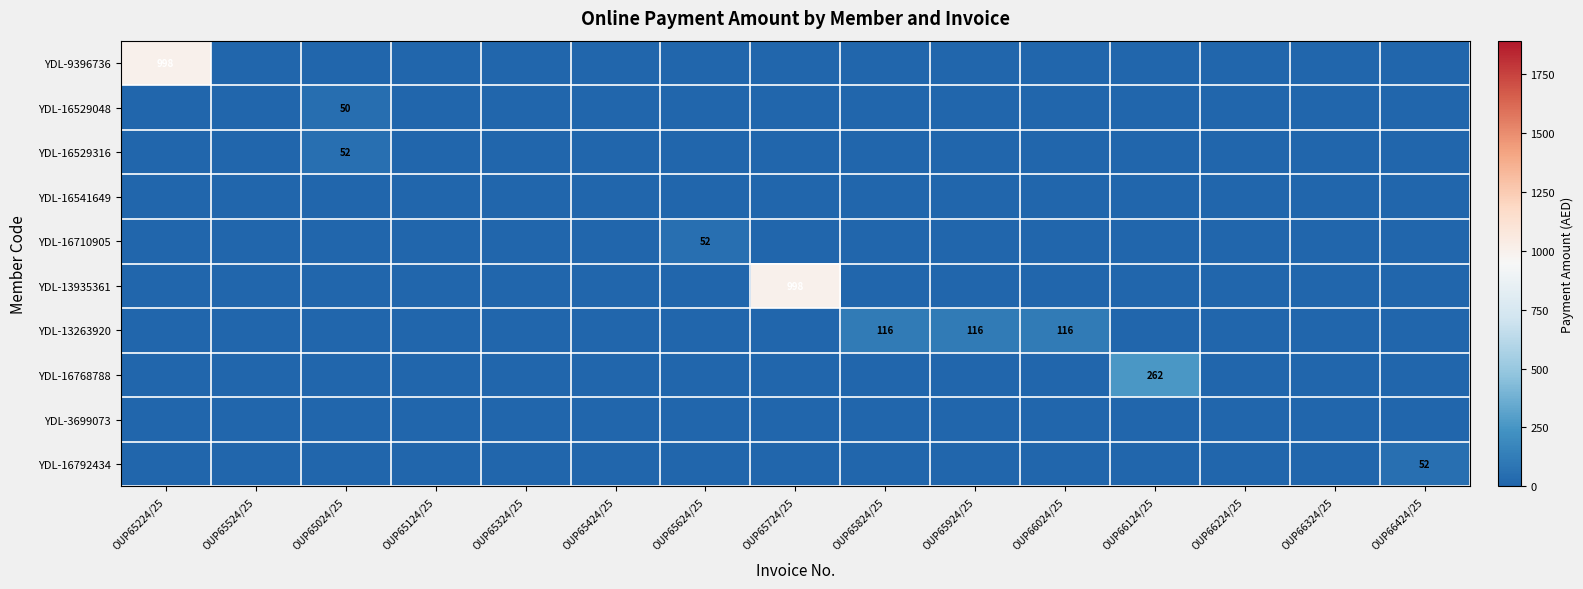

The YDL-16792434 series shows 22 at OUP66424/25. True or false?

False